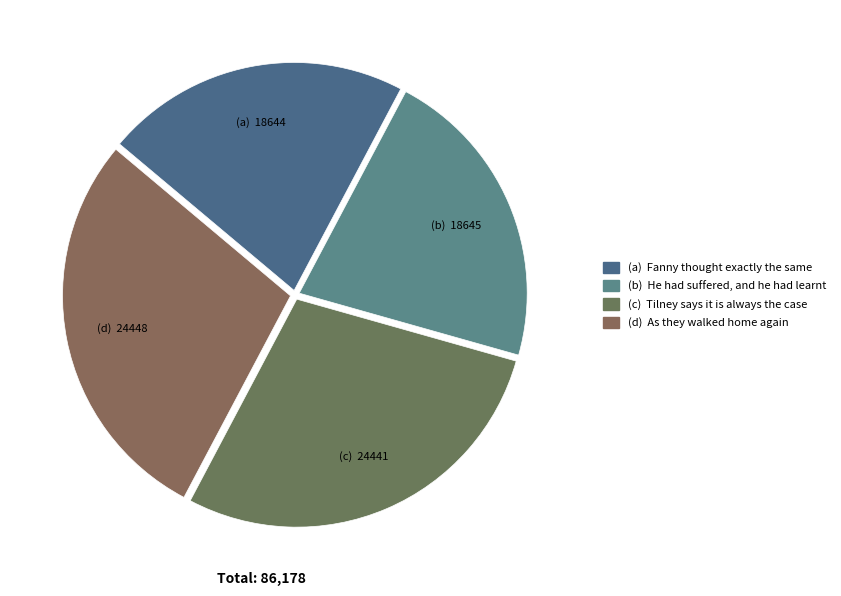

Count the number of slices in the pie.

4